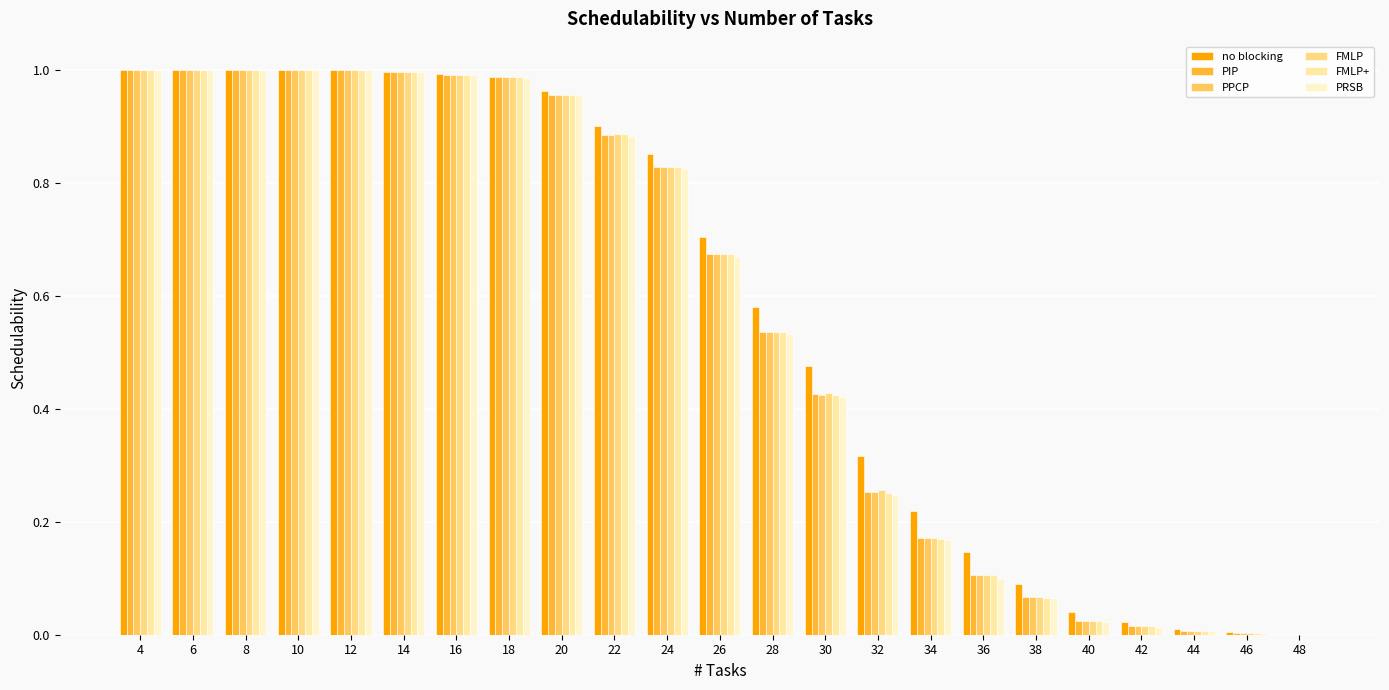

How many groups of bars are there?

23